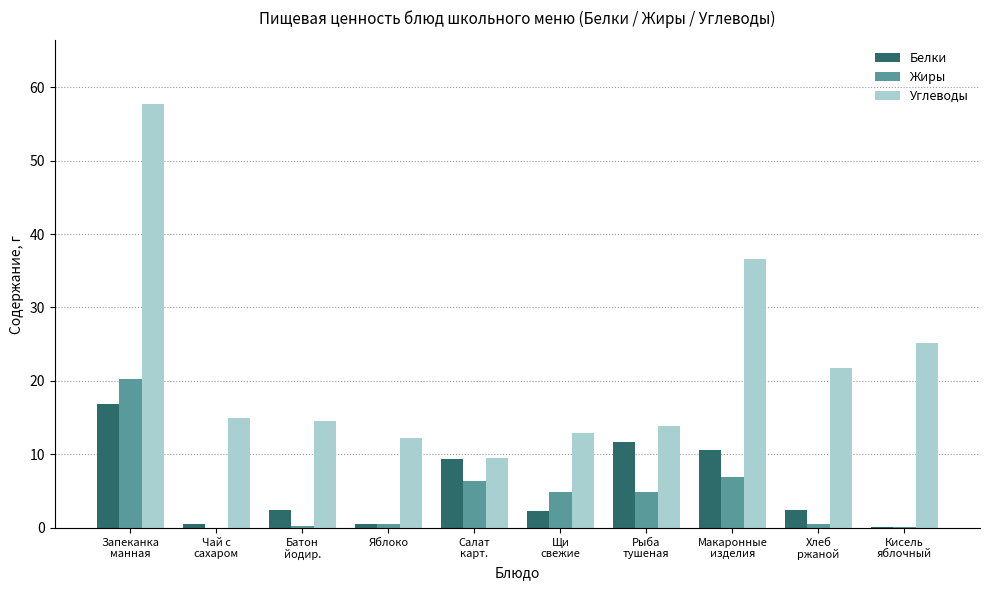

How many series are shown in this chart?

3